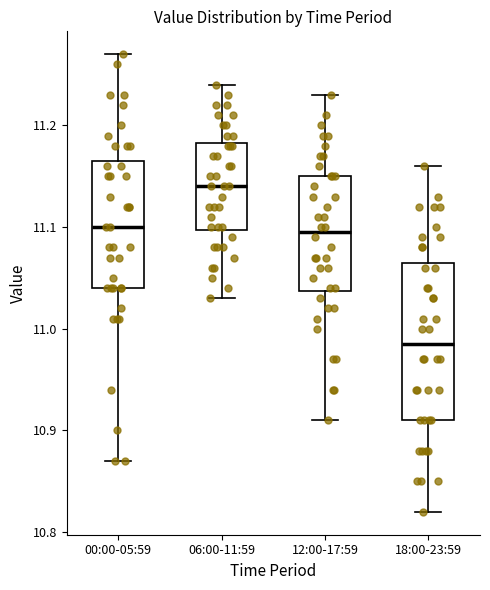

Reading left to right, read every box against the y-axis: the position of its median line, the range the box covers, and the ends of its whiskers. The values are not printed on the chart, so give them approximately, as read against the axis.

00:00-05:59: median 11.10, box 11.04 to 11.17, whiskers 10.87 to 11.27
06:00-11:59: median 11.14, box 11.10 to 11.18, whiskers 11.03 to 11.24
12:00-17:59: median 11.10, box 11.04 to 11.15, whiskers 10.91 to 11.23
18:00-23:59: median 10.99, box 10.91 to 11.07, whiskers 10.82 to 11.16